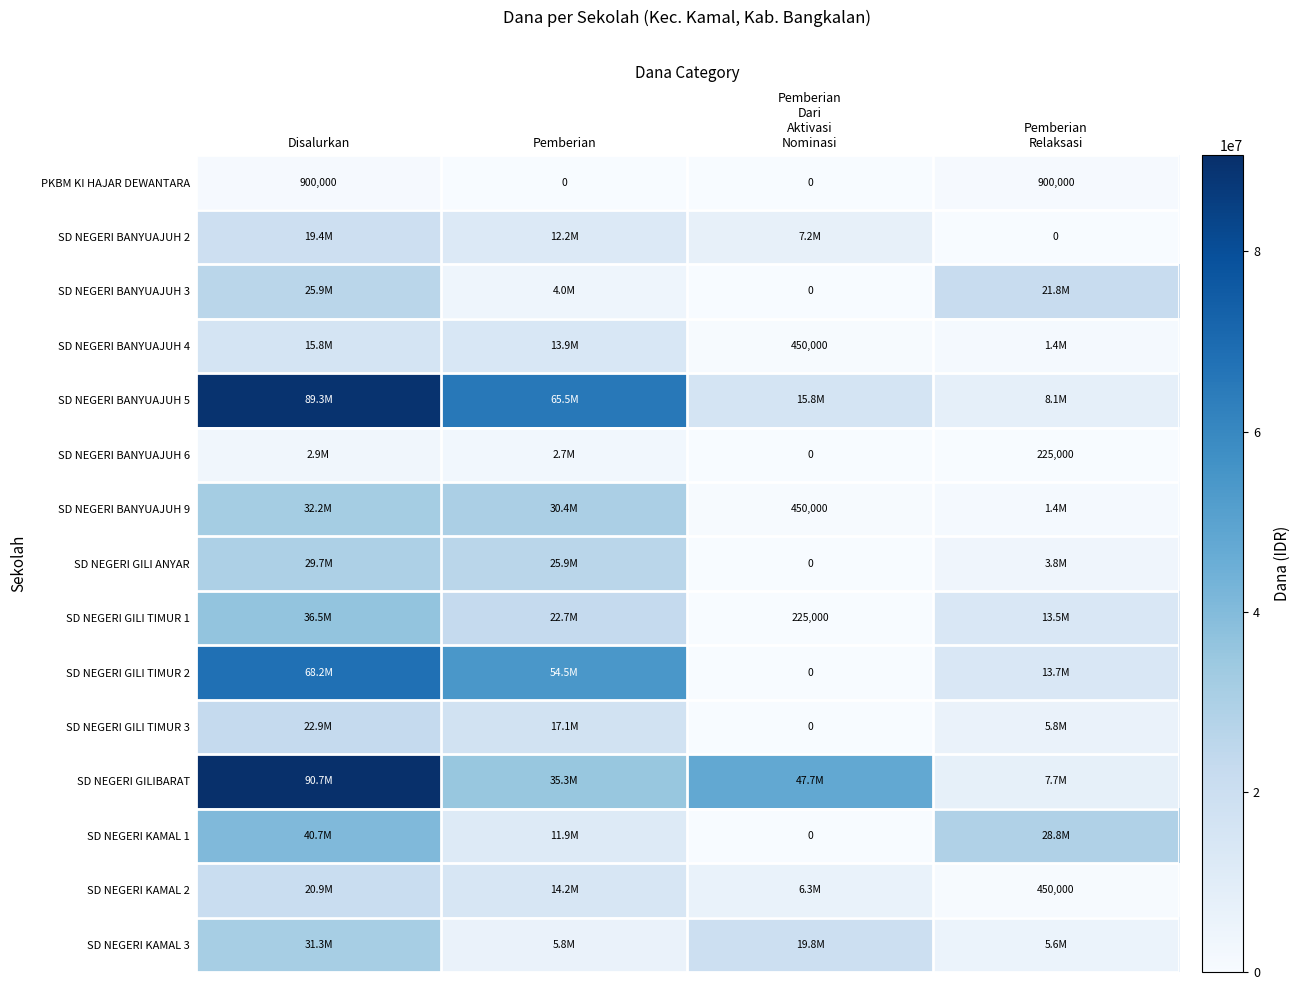

At which category is the sum across all series the highest?

Disalurkan